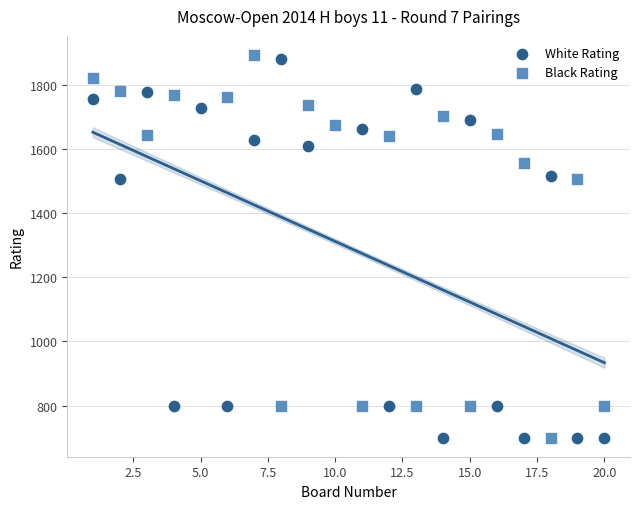

Which series contains the highest Y value?

Black Rating